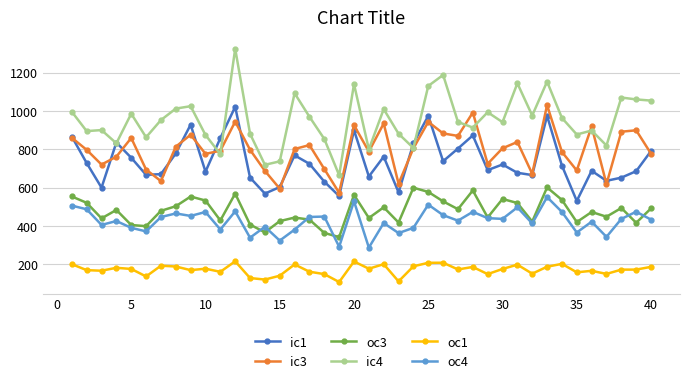

What is the greatest value displayed?

1325.0